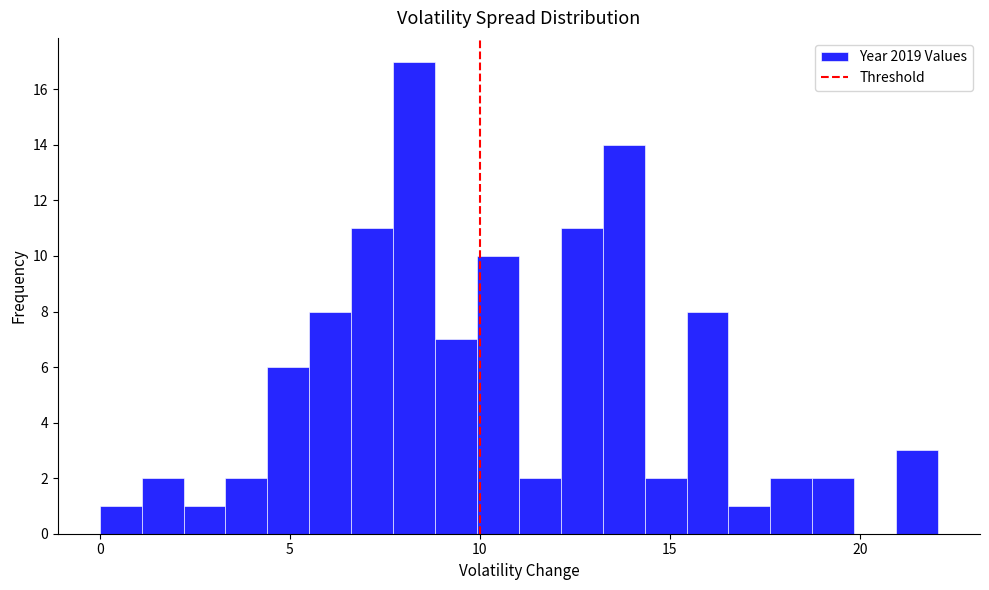

Read against the x-axis, roughly where is the centre of the tallest bar?

8.5